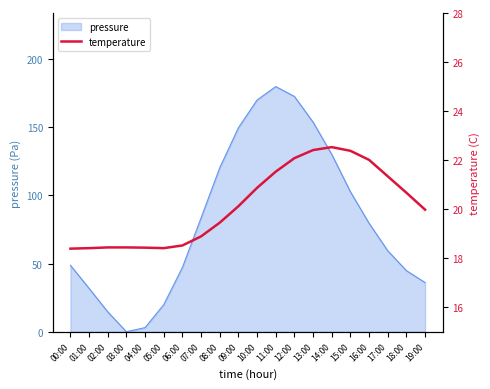

Which category has the highest value in the pressure series?

11:00